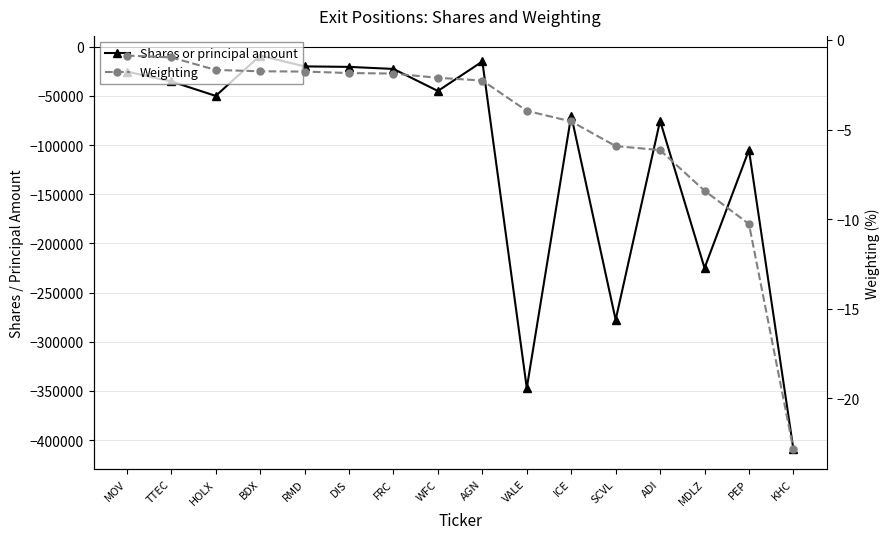

Reading left to right, list all the values displayed in this chart.

Shares or principal amount: MOV=-25283.0	TTEC=-35300.0	HOLX=-50000.0	BDX=-9000.0	RMD=-20000.0	DIS=-20500.0	FRC=-22590.0	WFC=-45000.0	AGN=-15000.0	VALE=-347000.0	ICE=-70000.0	SCVL=-277715.0	ADI=-75269.0	MDLZ=-225000.0	PEP=-105000.0	KHC=-409325.0
Weighting: MOV=-0.9	TTEC=-1.0	HOLX=-1.7	BDX=-1.7	RMD=-1.8	DIS=-1.8	FRC=-1.9	WFC=-2.1	AGN=-2.3	VALE=-4.0	ICE=-4.5	SCVL=-5.9	ADI=-6.1	MDLZ=-8.4	PEP=-10.3	KHC=-22.8